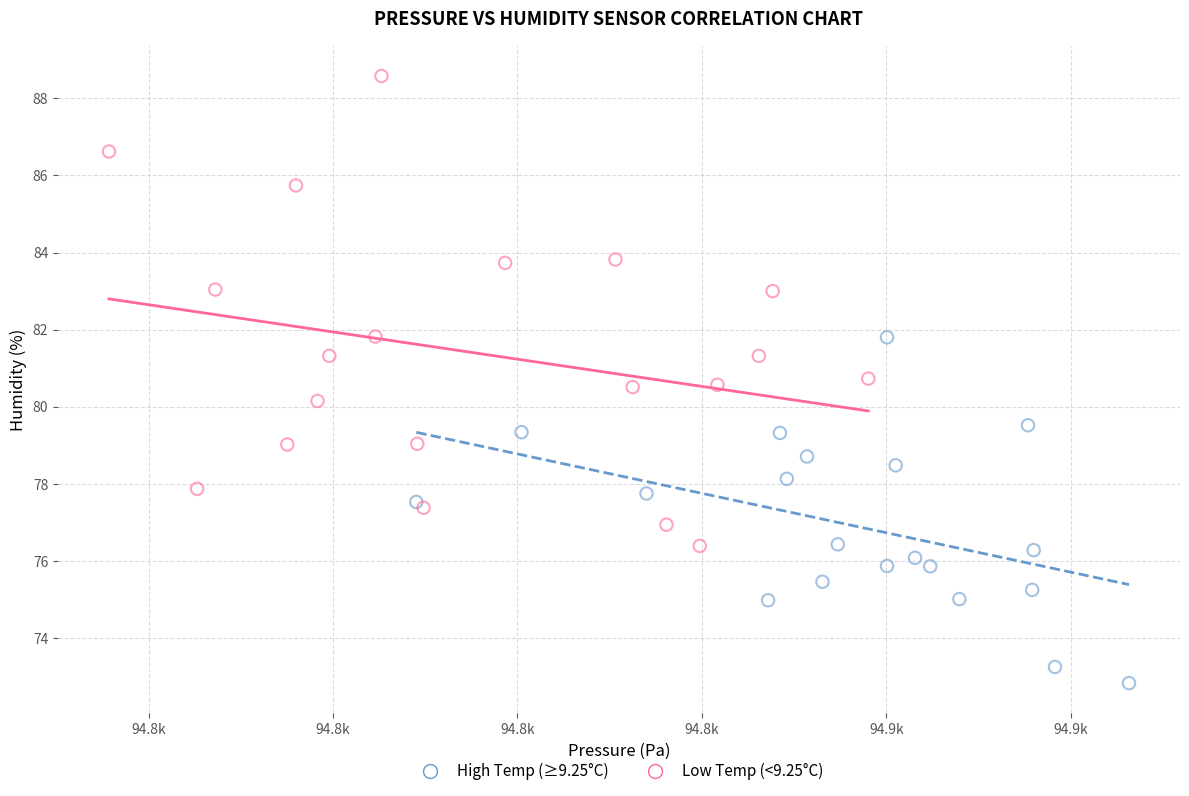

Which series contains the lowest Y value?

High Temp (≥9.25°C)